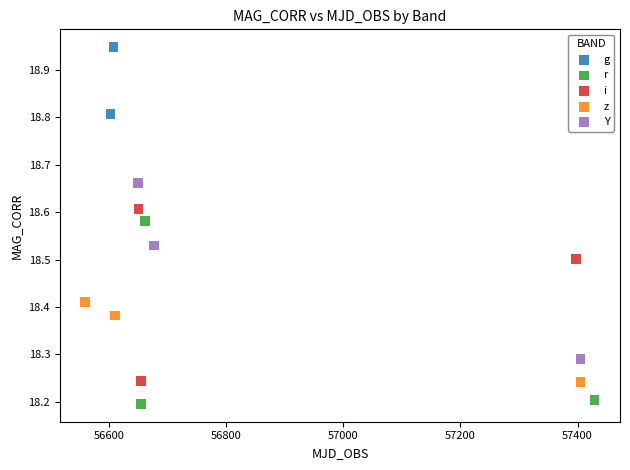

What are all the series names shown in the legend?

g, r, i, z, Y